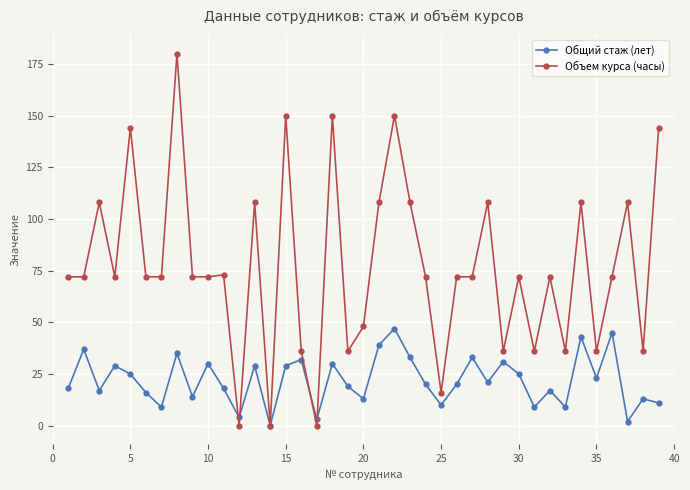

What is the average value of the Объем курса (часы) series?

77